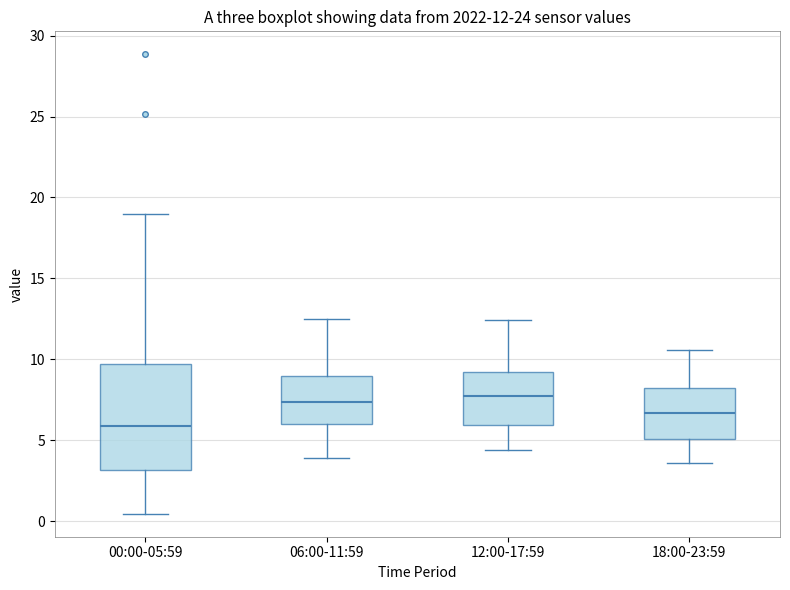

Comparing the boxes themselves (not the whiskers), which one is the tallest?

00:00-05:59